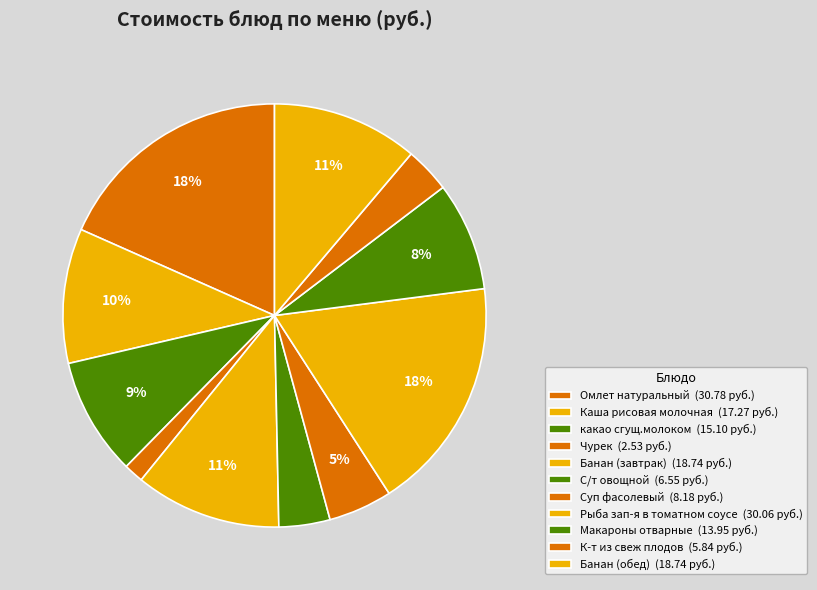

How many segments does this pie chart have?

11